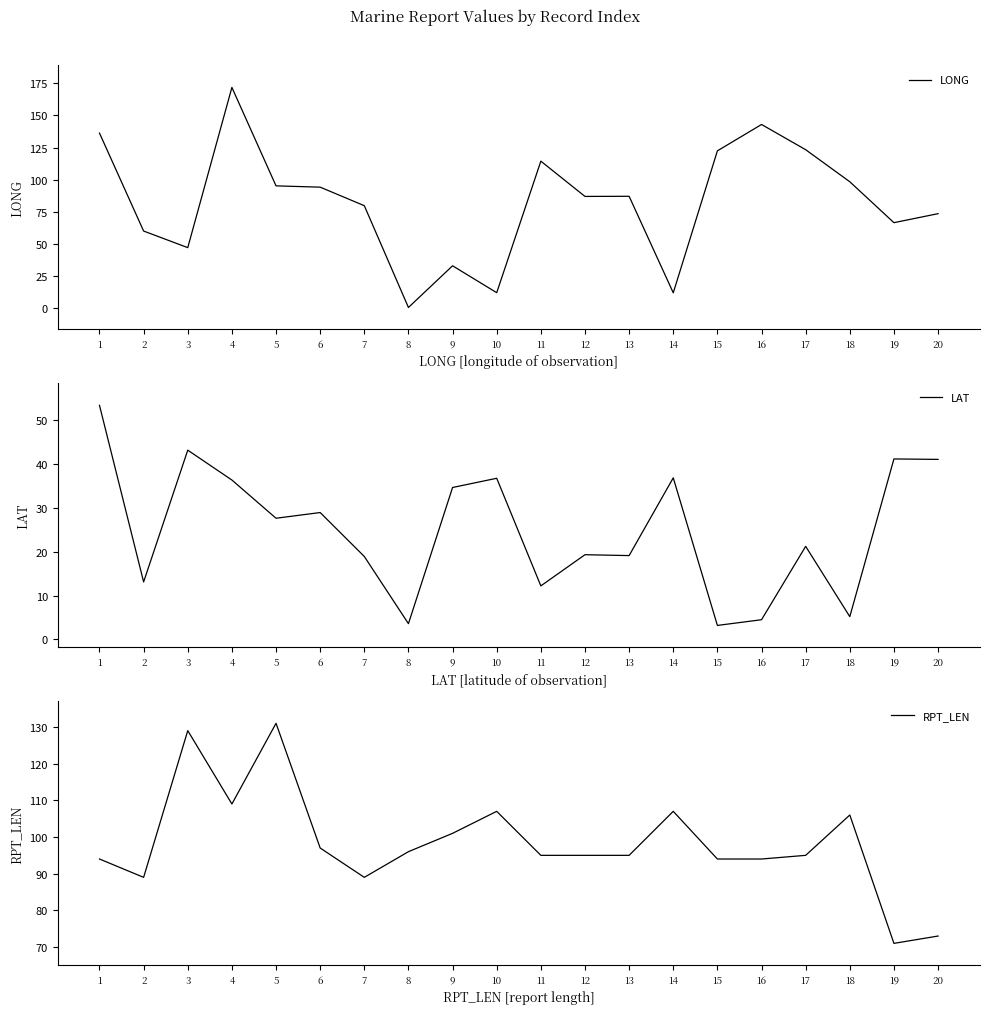

How many values in the LAT series are below 27?

10